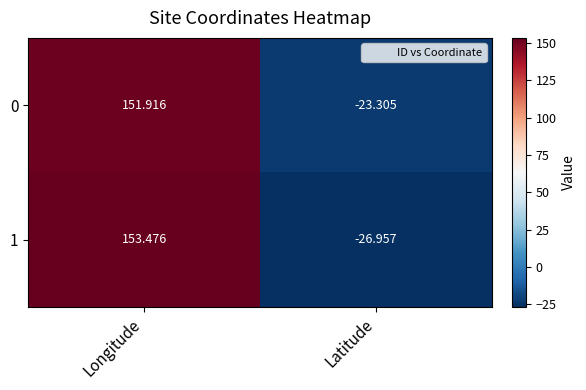

What is the total value across all series at Longitude?

305.4